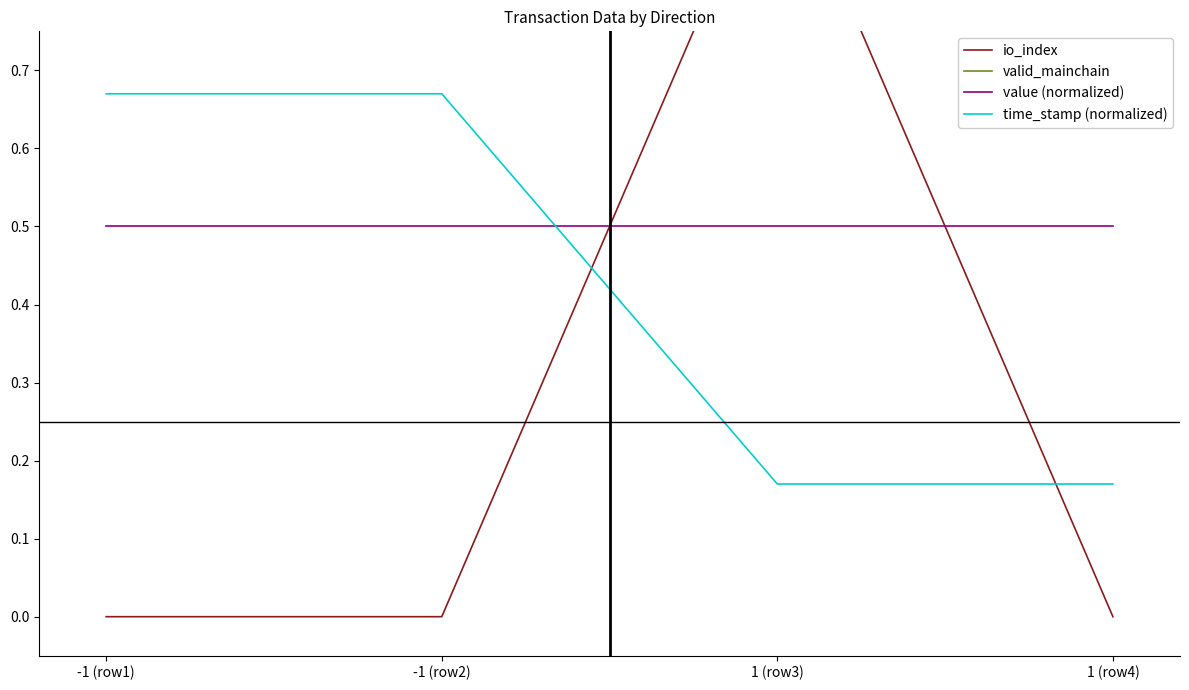

True or false: time_stamp (normalized) and valid_mainchain intersect in this chart.

False